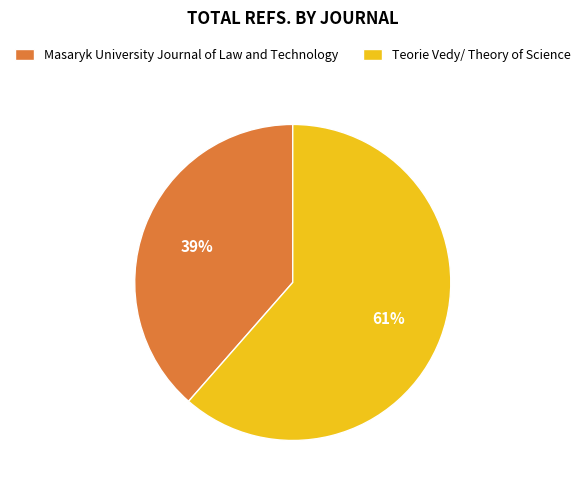

Which slice is the largest?

Teorie Vedy/ Theory of Science